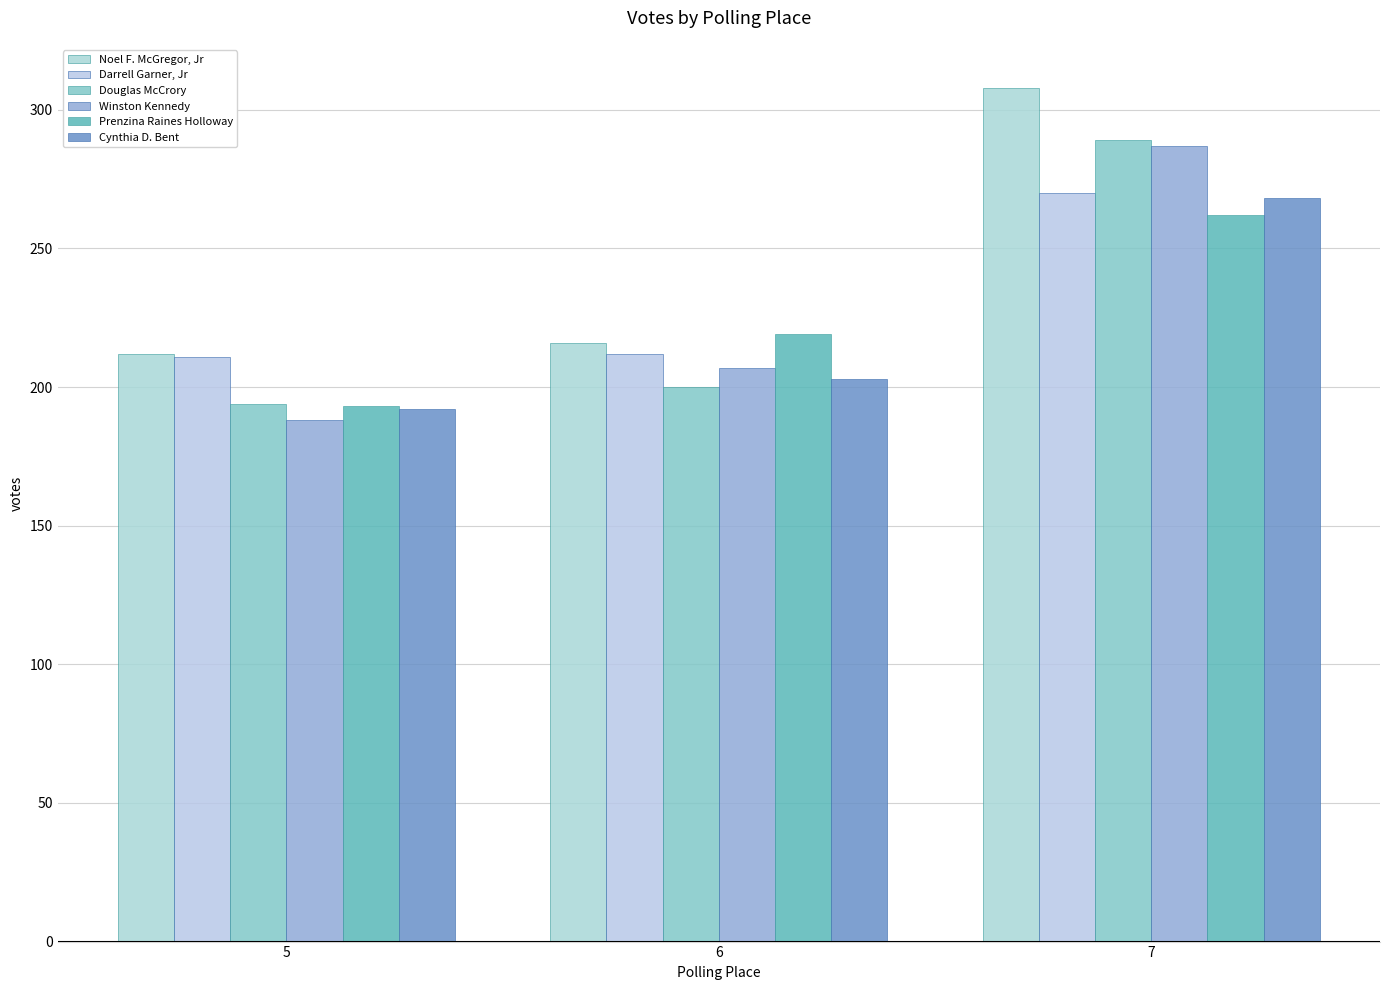

What are all the series names shown in the legend?

Noel F. McGregor, Jr, Darrell Garner, Jr, Douglas McCrory, Winston Kennedy, Prenzina Raines Holloway, Cynthia D. Bent